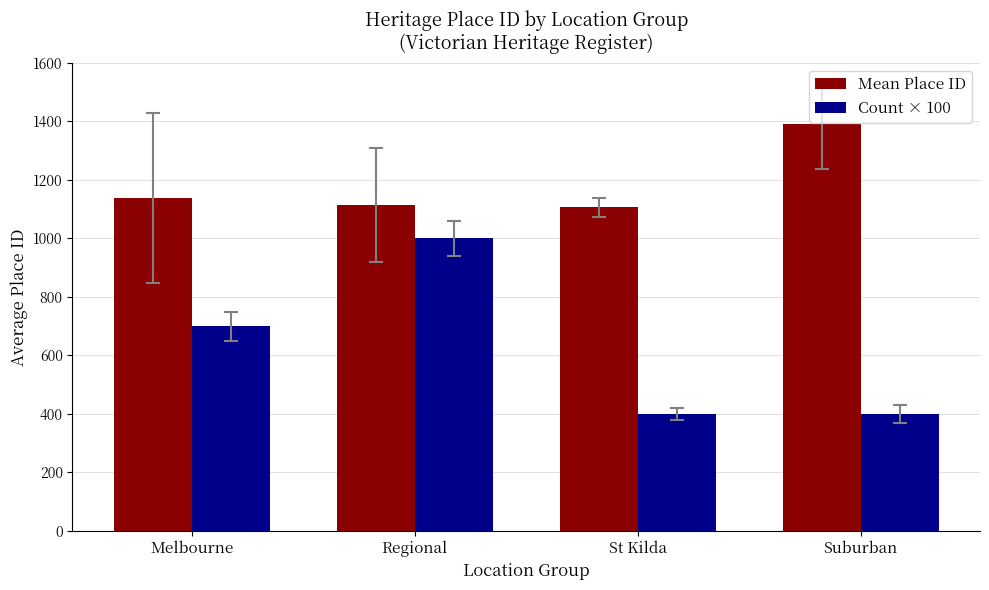

What is the minimum value for Mean Place ID?

1107